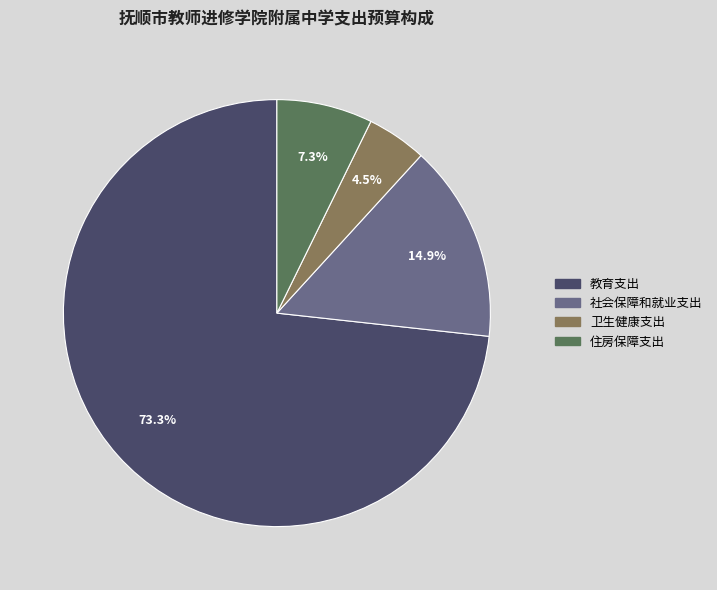

To the nearest percent, what is the difference between the 卫生健康支出 and 教育支出 slice percentages?

69%